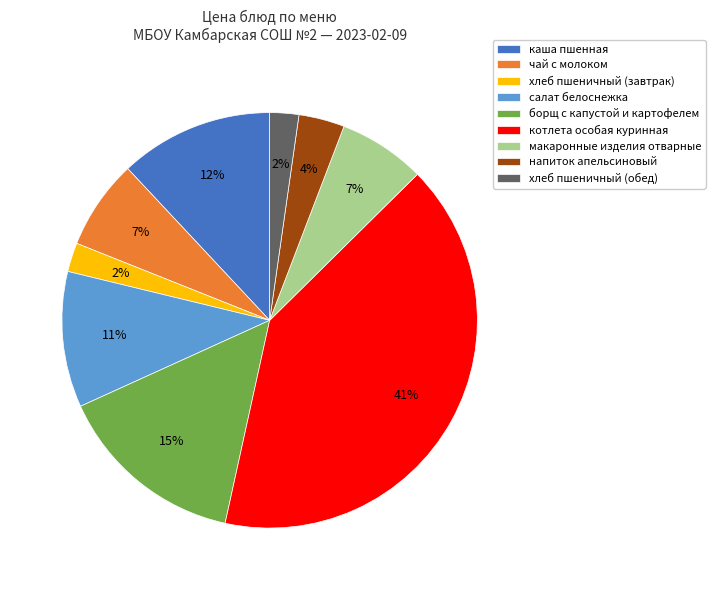

To the nearest percent, what is the difference between the largest and smallest slice percentages?

39%